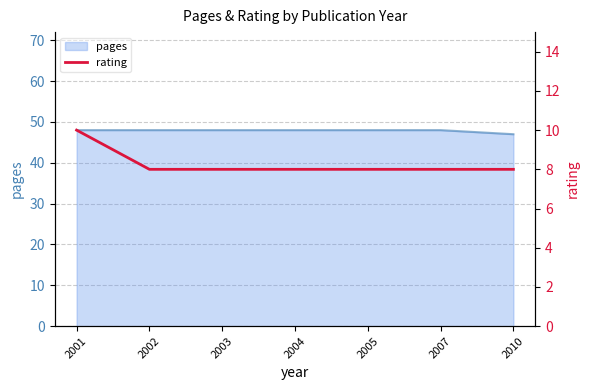

Which category has the lowest value across all series?

2002